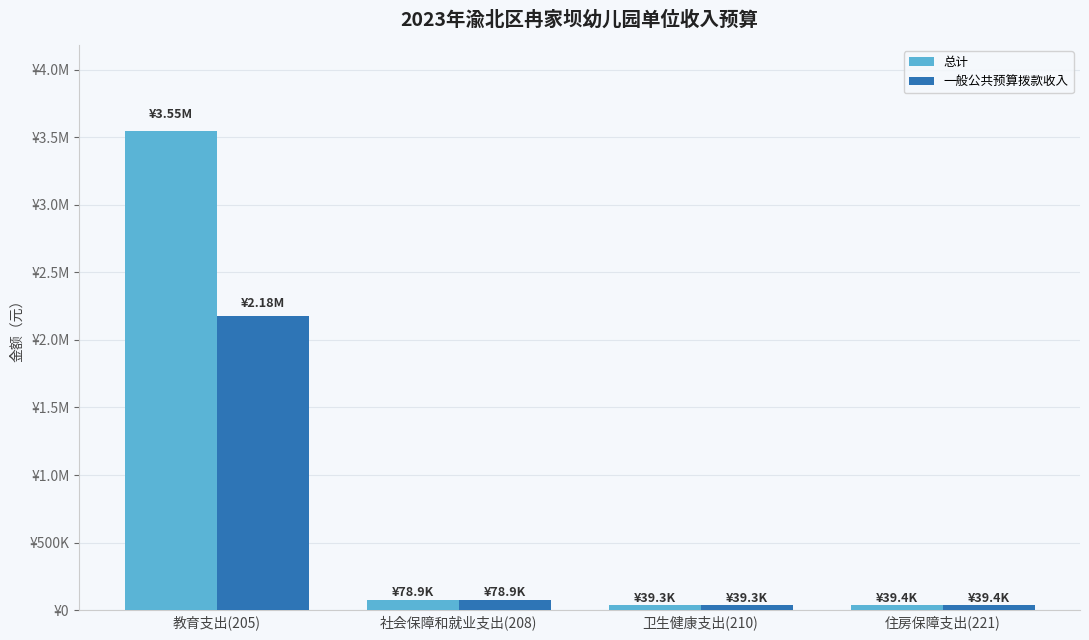

What are all the series names shown in the legend?

总计, 一般公共预算拨款收入